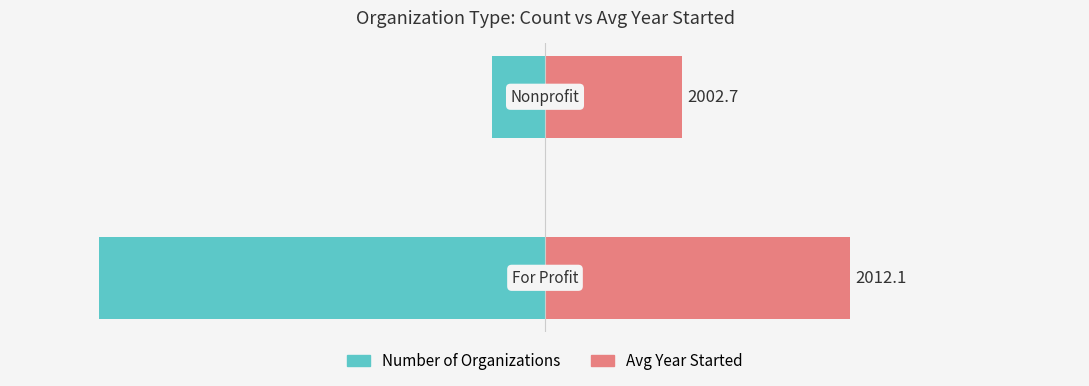

Between −30 and −20, which series saw the biggest shift?

Number of Organizations